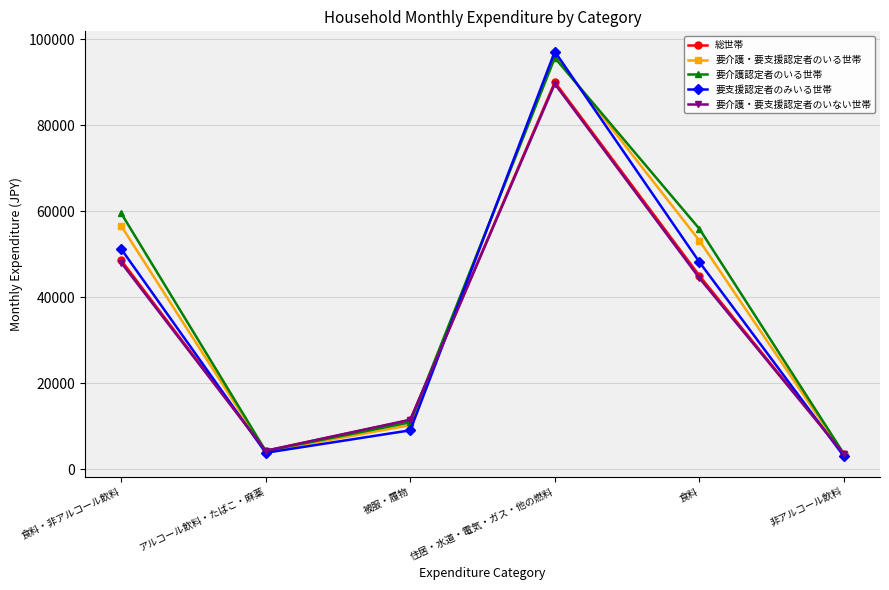

What is the approximate value of 要支援認定者のみいる世帯 at 住居・水道・電気・ガス・他の燃料, to the nearest 10?

97180